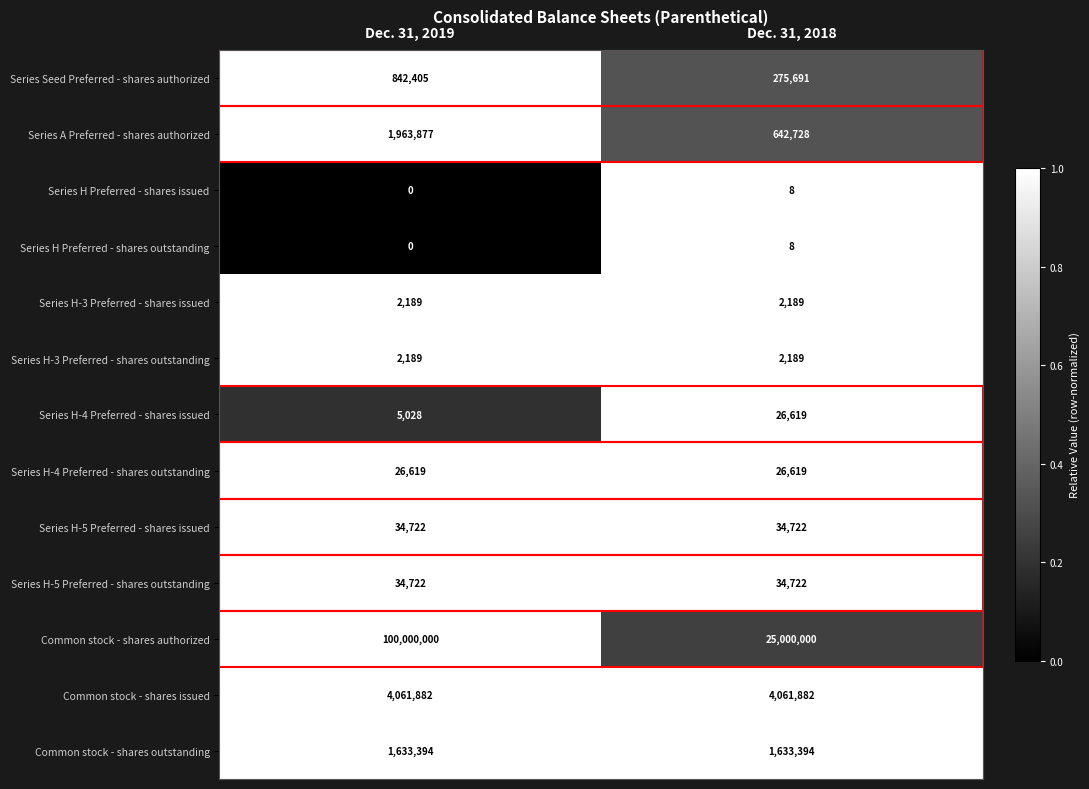

Where is Series H Preferred - shares issued nearest to the value 4?

Dec. 31, 2019